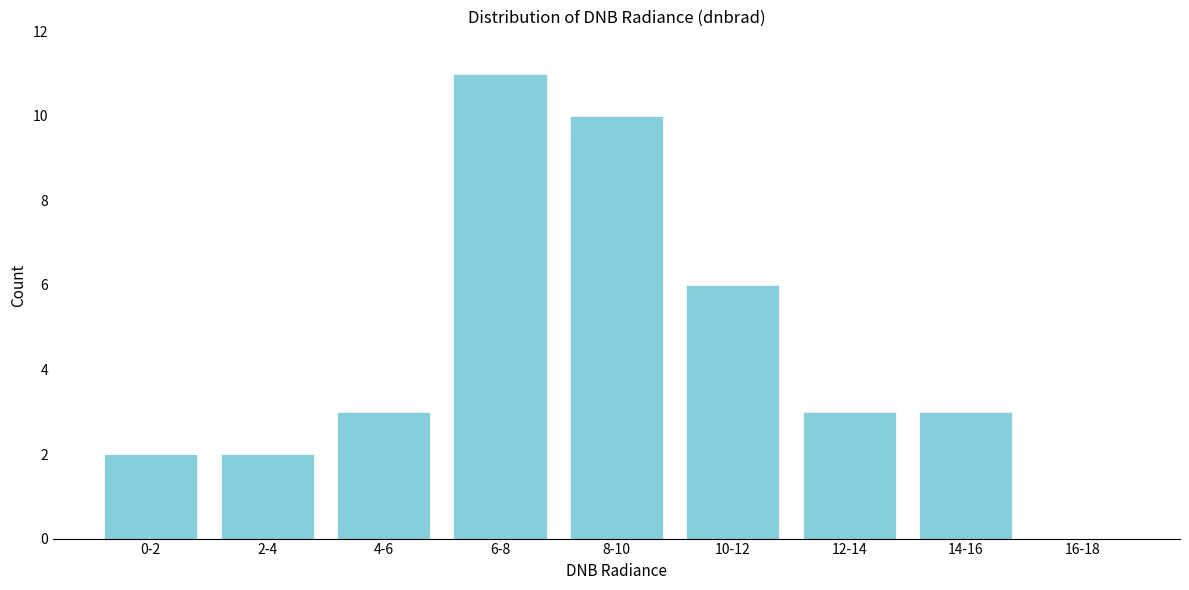

Reading left to right, what are all the values shown in this chart?

0-2=2	2-4=2	4-6=3	6-8=11	8-10=10	10-12=6	12-14=3	14-16=3	16-18=0